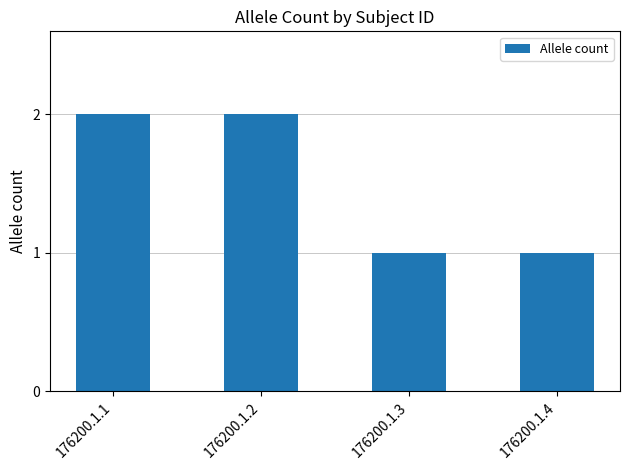

Is it true that the value at 176200.1.4 is 0?

False